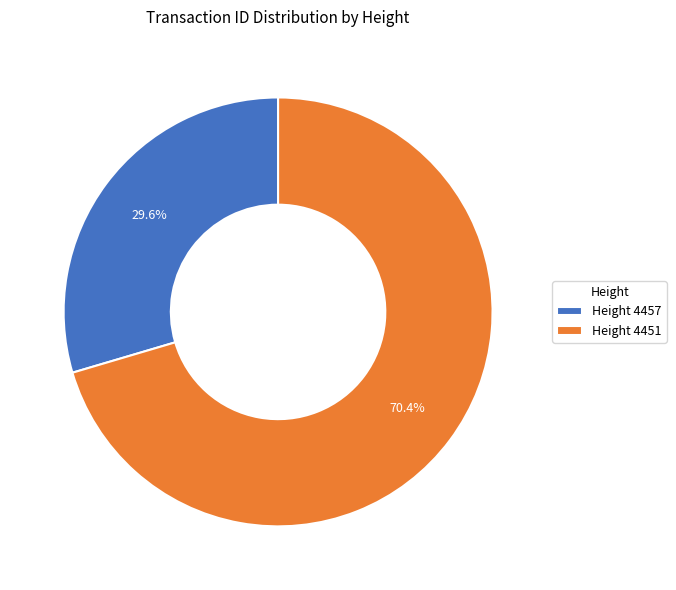

Rank the categories by value from lowest to highest.

Height 4457, Height 4451